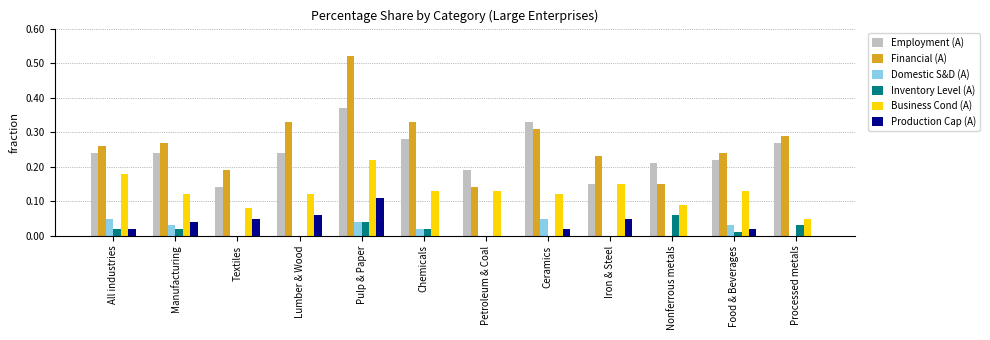

The Financial (A) series shows 0.4 at Food & Beverages. True or false?

False